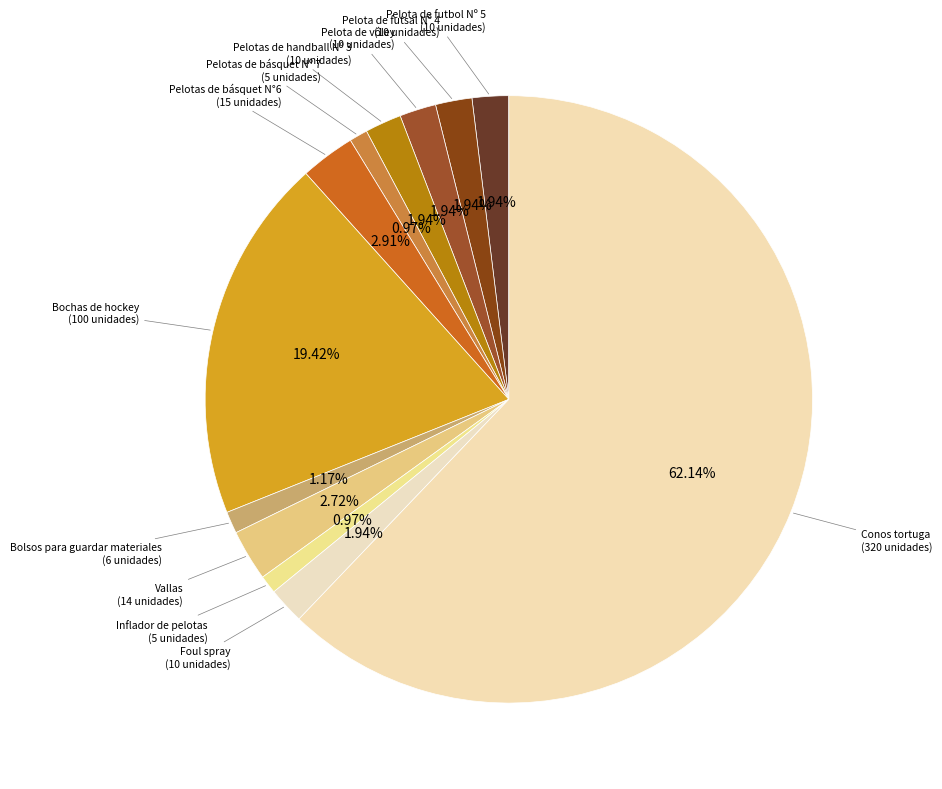

To the nearest percent, what portion does Pelota de futsal Nº 4 represent?

2%